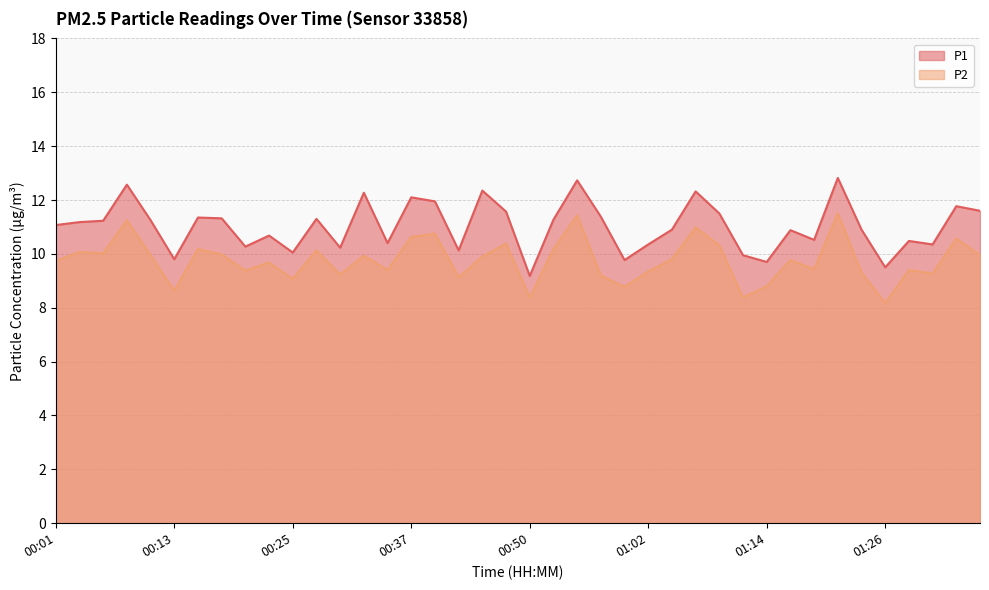

Which category has the highest value across all series?

01:21